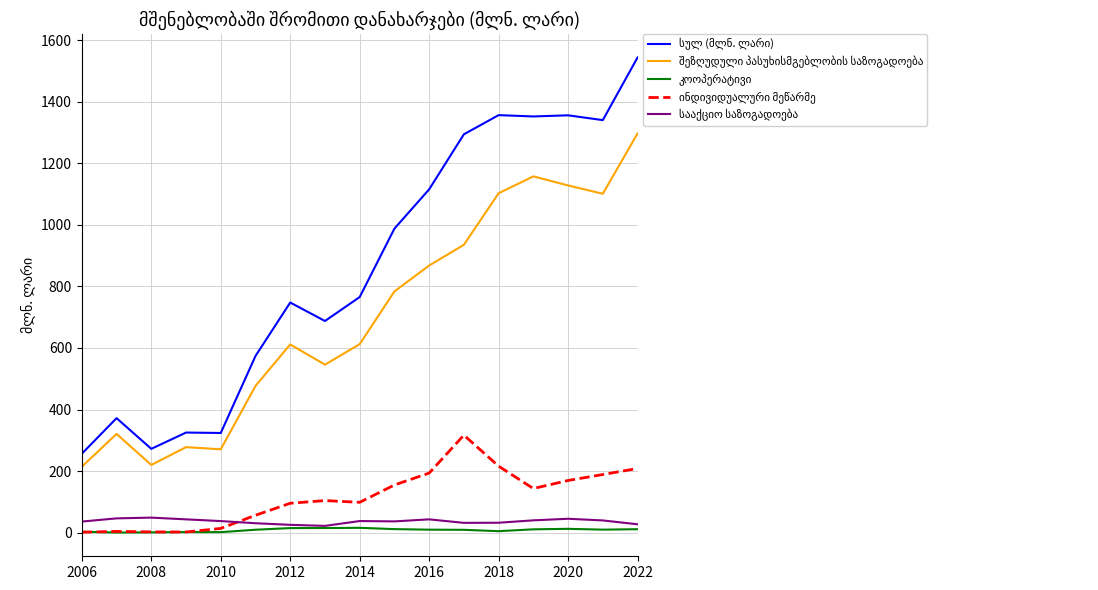

What is the maximum value shown in the chart?

1543.6